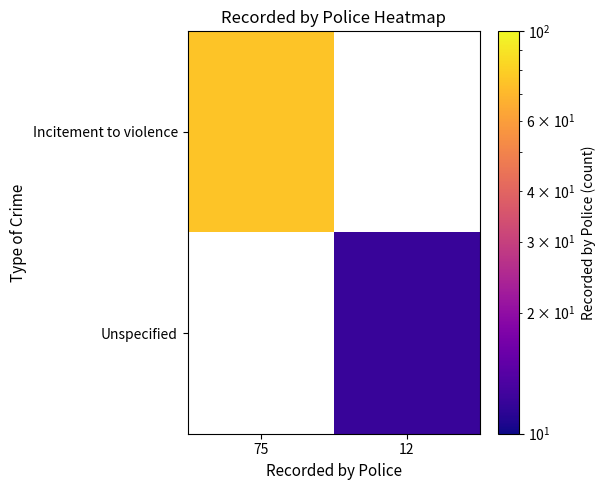

Rank the series by their maximum value, from highest to lowest.

Incitement to violence, Unspecified